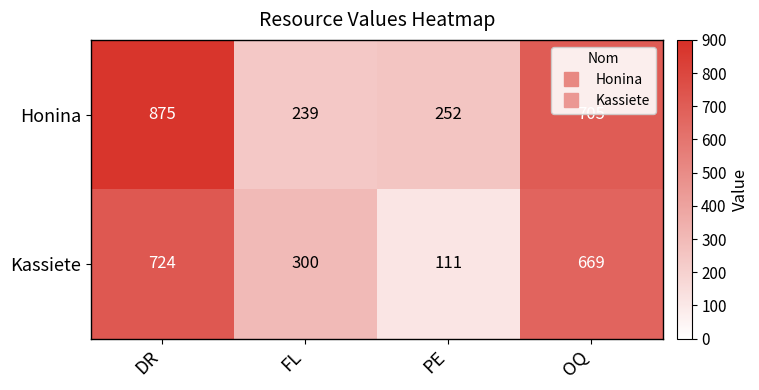

At which label is Honina closest to 557?

OQ